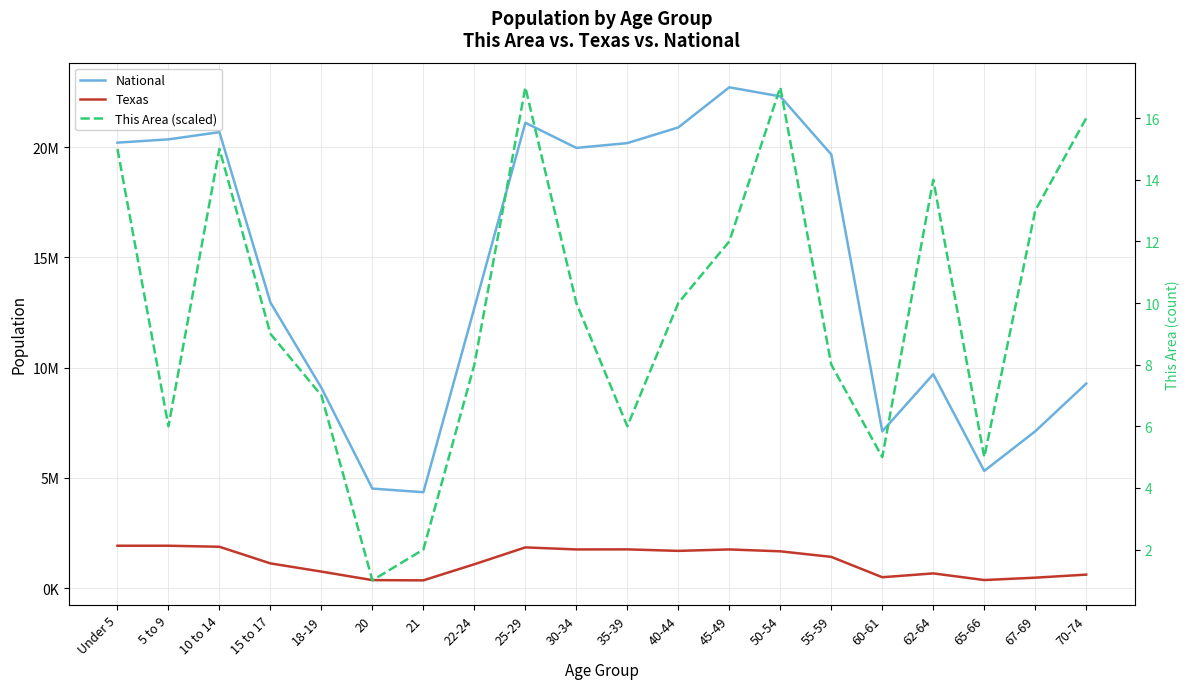

The value of Texas at 40-44 is 1694795. True or false?

True